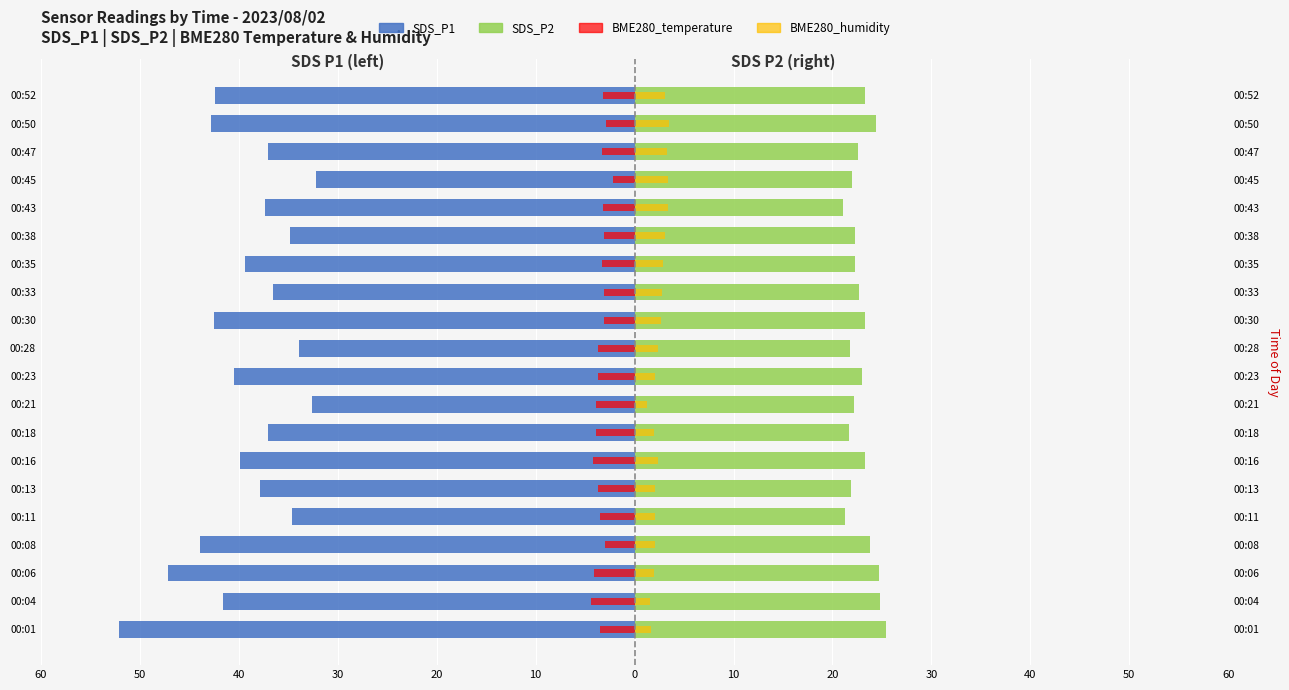

What is the difference between the maximum and minimum values in the SDS_P2 series?

4.3